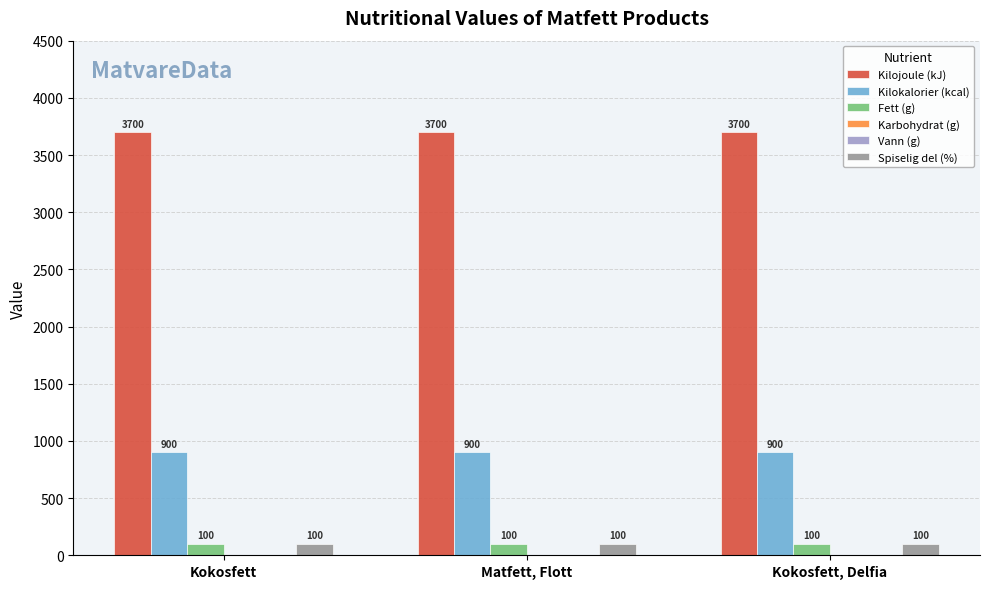

Which series has the largest range (max minus min)?

Kilojoule (kJ)